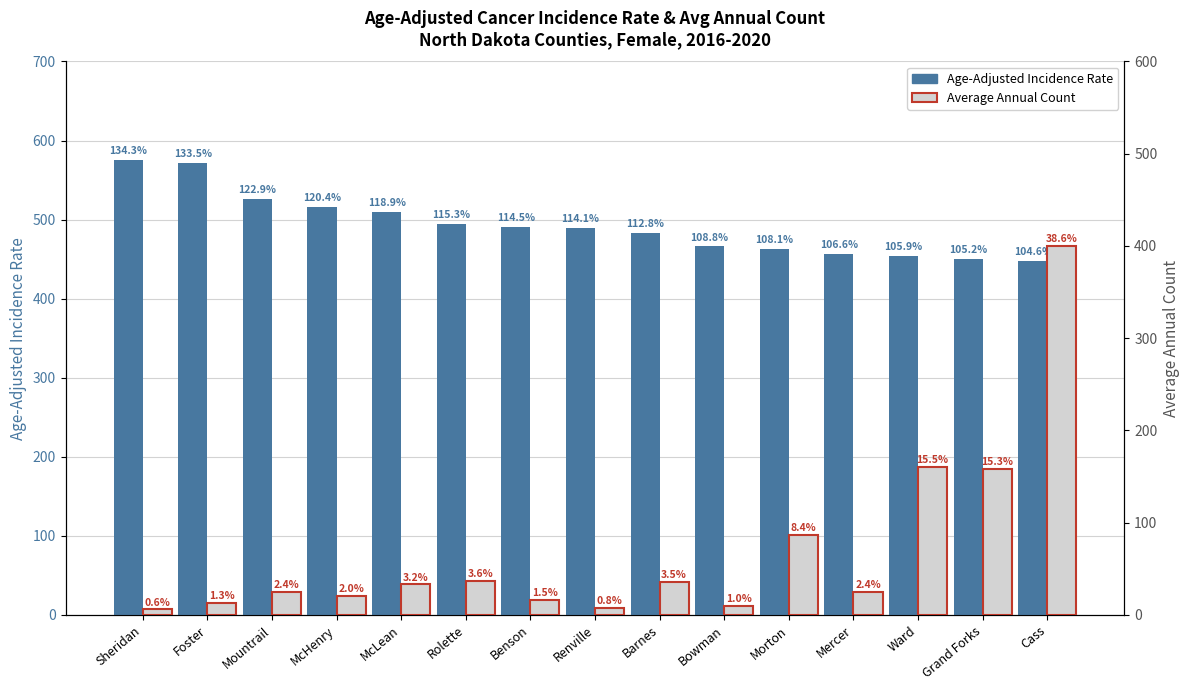

Which series has the widest spread of values?

Average Annual Count